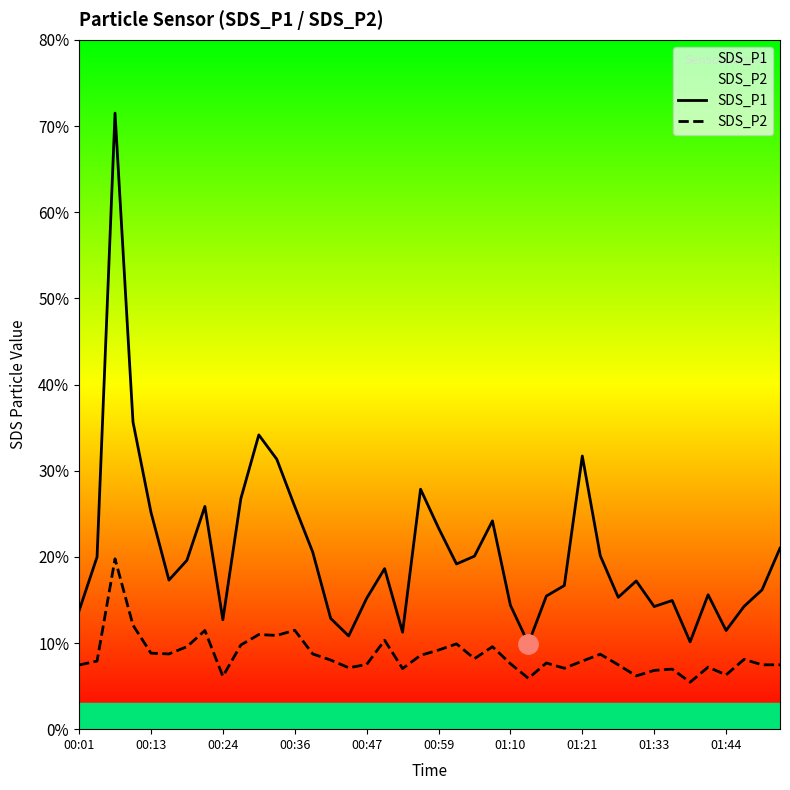

Is this an area chart (filled region under the line)?

No